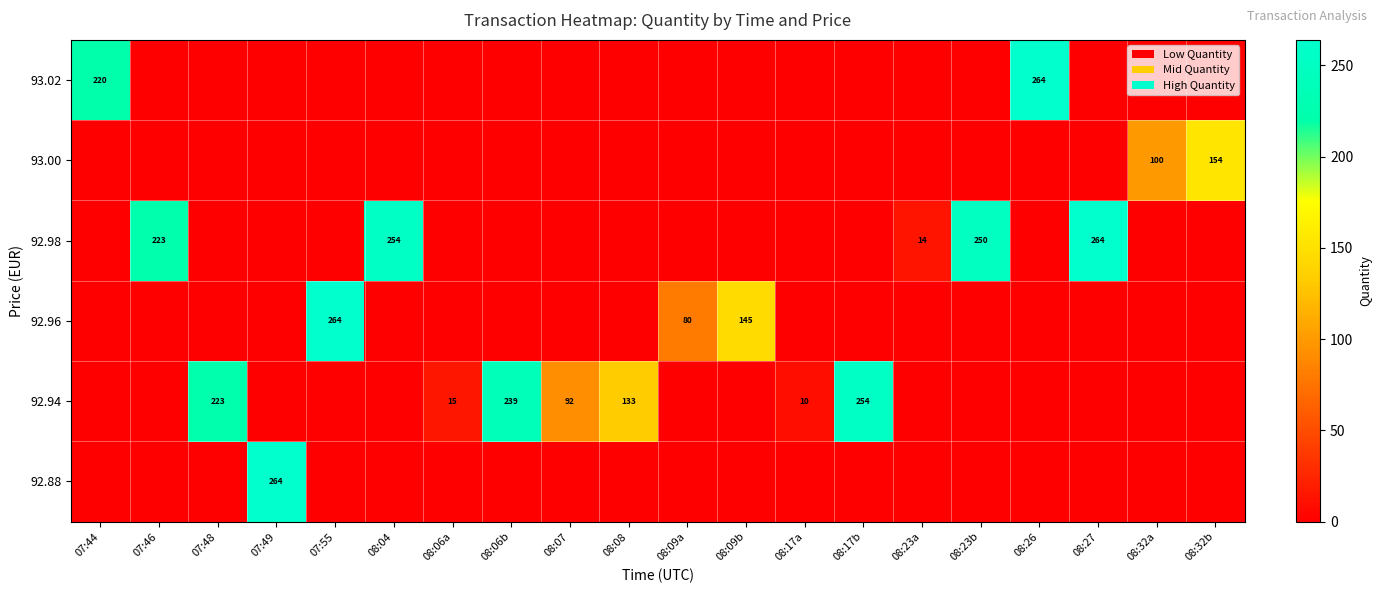

At how many categories does at least one series exceed 211?

11